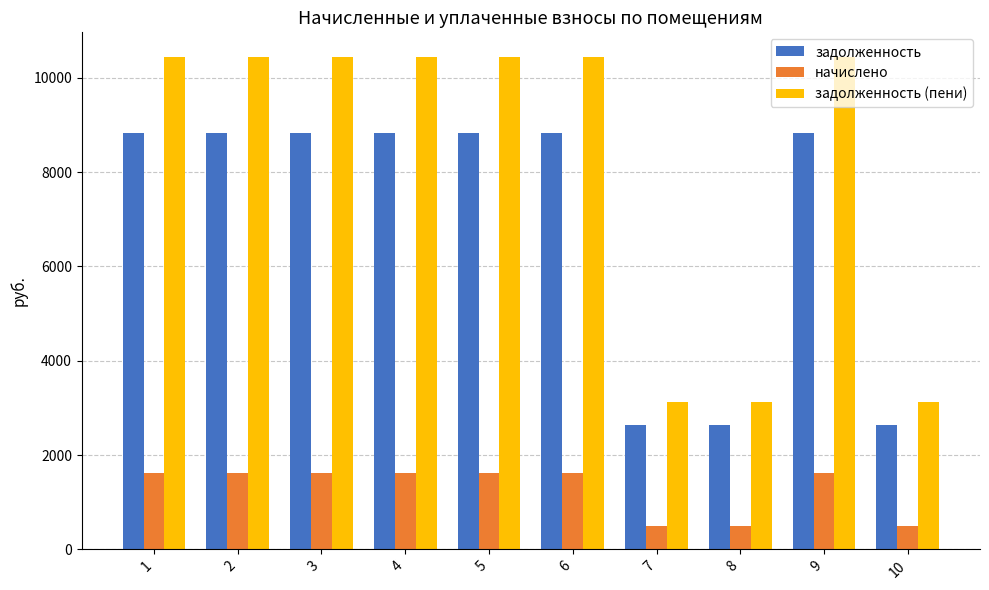

What is the difference between the maximum and minimum values in the начислено series?

1134